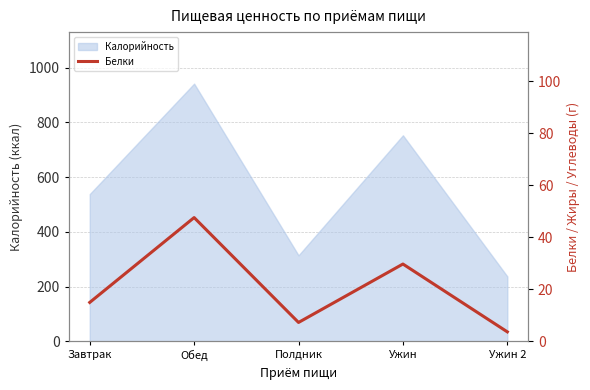

Where is Калорийность nearest to the value 589?

Завтрак